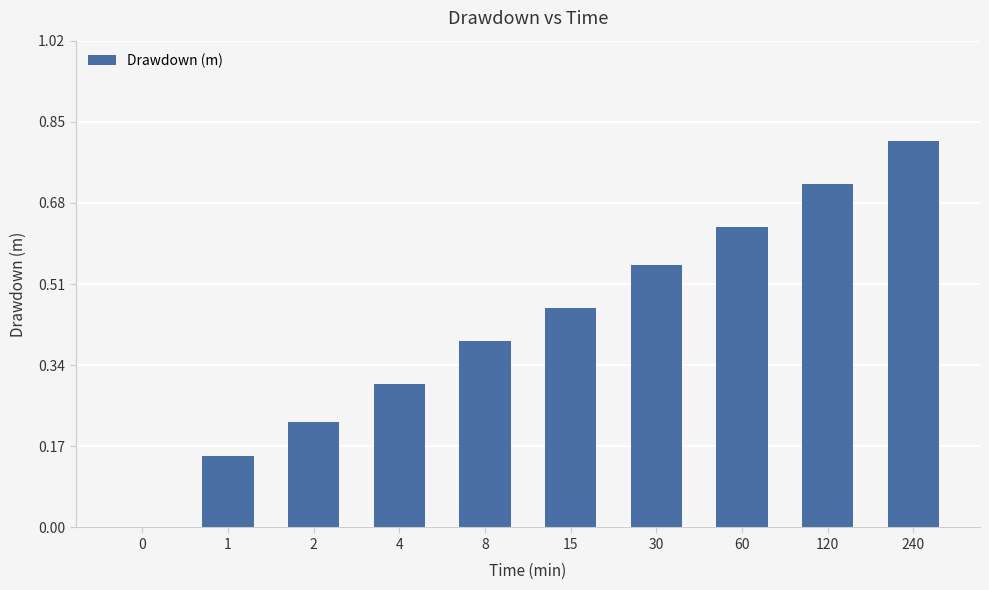

What is the change in value from 1 to 2?

+0.1